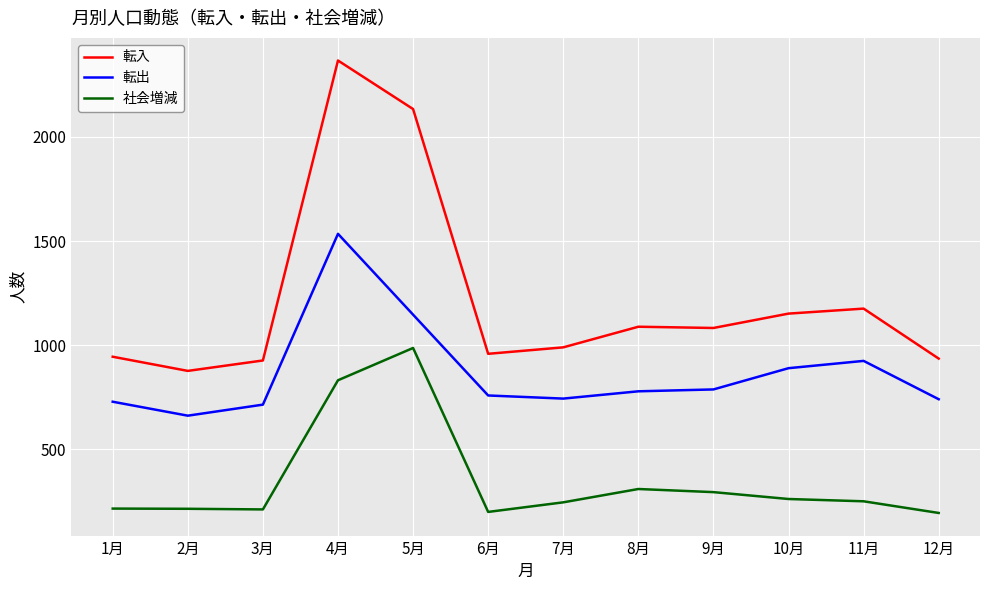

At which label does 転出 first exceed 779?

4月